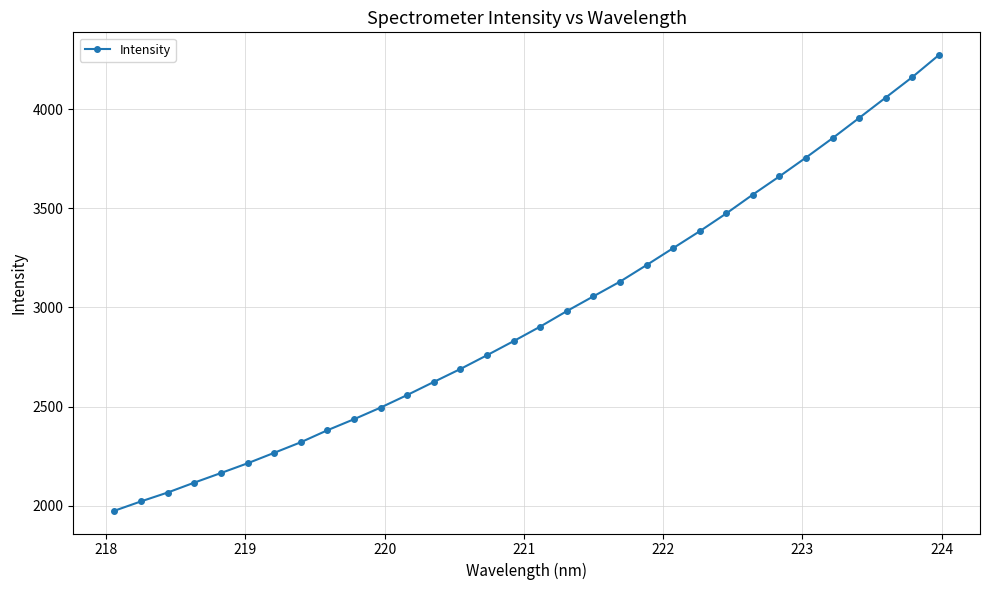

What is the value of the 30th point from the left?

4057.8